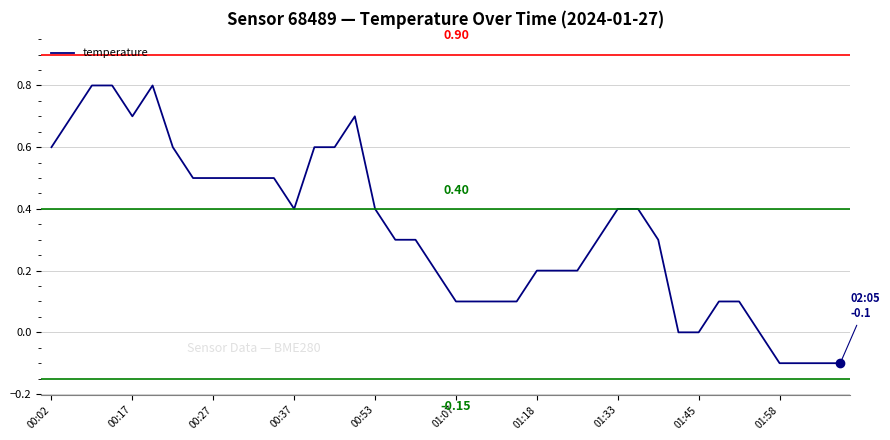

Reading left to right, extract all data points from this chart.

0.6	0.7	0.8	0.8	0.7	0.8	0.6	0.5	0.5	0.5	0.5	0.5	0.4	0.6	0.6	0.7	0.4	0.3	0.3	0.2	0.1	0.1	0.1	0.1	0.2	0.2	0.2	0.3	0.4	0.4	0.3	0.0	0.0	0.1	0.1	0.0	-0.1	-0.1	-0.1	-0.1